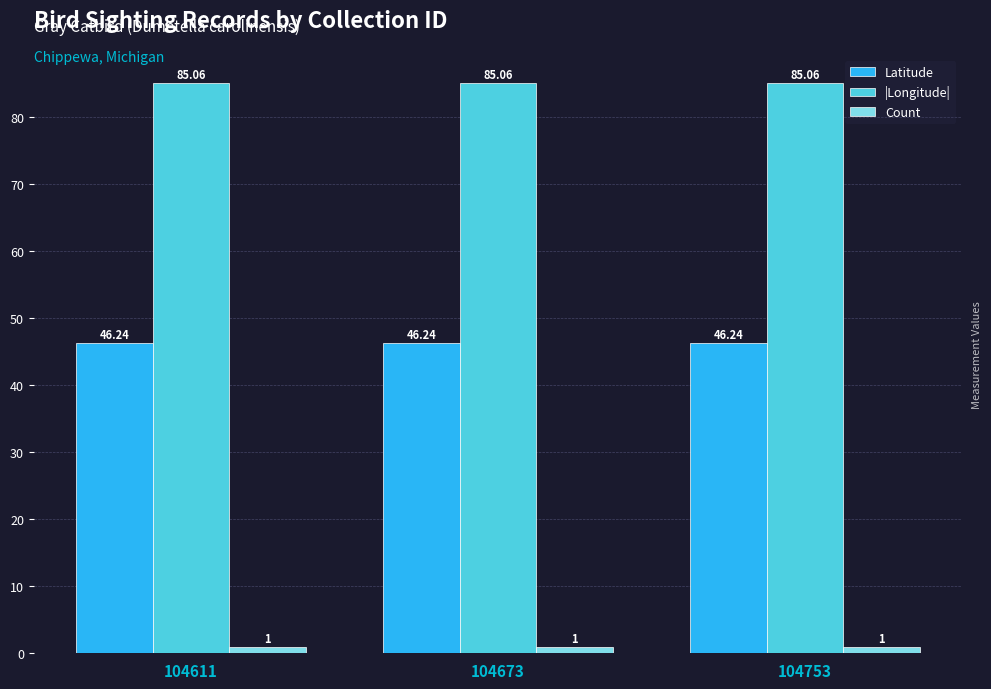

Reading left to right, transcribe all the data shown in this chart.

Latitude: 46.2	46.2	46.2
|Longitude|: 85.1	85.1	85.1
Count: 1.0	1.0	1.0